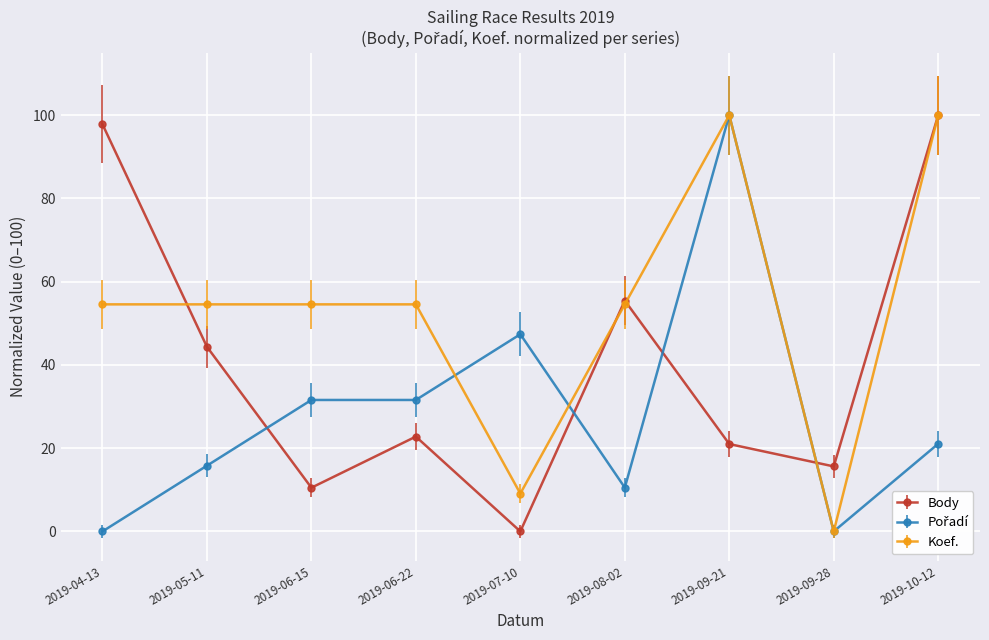

At which category does Body reach its first local valley?

2019-06-15